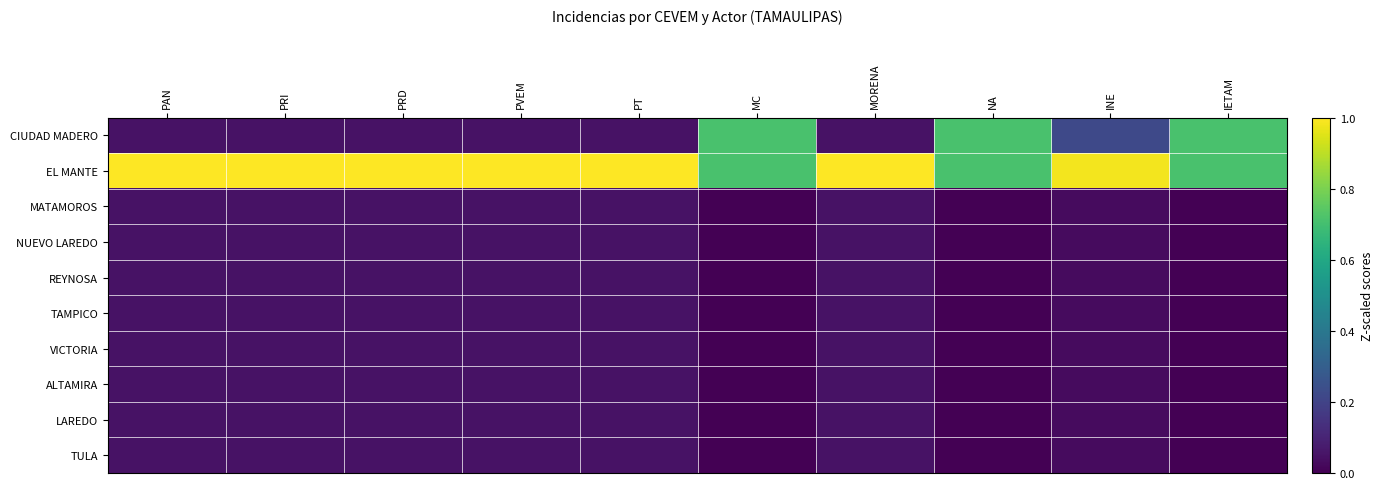

Reading right to left, transcribe all the data shown in this chart.

CIUDAD MADERO: IETAM=0.7	INE=0.2	NA=0.7	MORENA=0.0	MC=0.7	PT=0.0	PVEM=0.0	PRD=0.0	PRI=0.0	PAN=0.0
EL MANTE: IETAM=0.7	INE=1.0	NA=0.7	MORENA=1.0	MC=0.7	PT=1.0	PVEM=1.0	PRD=1.0	PRI=1.0	PAN=1.0
MATAMOROS: IETAM=0.0	INE=0.0	NA=0.0	MORENA=0.0	MC=0.0	PT=0.0	PVEM=0.0	PRD=0.0	PRI=0.0	PAN=0.0
NUEVO LAREDO: IETAM=0.0	INE=0.0	NA=0.0	MORENA=0.0	MC=0.0	PT=0.0	PVEM=0.0	PRD=0.0	PRI=0.0	PAN=0.0
REYNOSA: IETAM=0.0	INE=0.0	NA=0.0	MORENA=0.0	MC=0.0	PT=0.0	PVEM=0.0	PRD=0.0	PRI=0.0	PAN=0.0
TAMPICO: IETAM=0.0	INE=0.0	NA=0.0	MORENA=0.0	MC=0.0	PT=0.0	PVEM=0.0	PRD=0.0	PRI=0.0	PAN=0.0
VICTORIA: IETAM=0.0	INE=0.0	NA=0.0	MORENA=0.0	MC=0.0	PT=0.0	PVEM=0.0	PRD=0.0	PRI=0.0	PAN=0.0
ALTAMIRA: IETAM=0.0	INE=0.0	NA=0.0	MORENA=0.0	MC=0.0	PT=0.0	PVEM=0.0	PRD=0.0	PRI=0.0	PAN=0.0
LAREDO: IETAM=0.0	INE=0.0	NA=0.0	MORENA=0.0	MC=0.0	PT=0.0	PVEM=0.0	PRD=0.0	PRI=0.0	PAN=0.0
TULA: IETAM=0.0	INE=0.0	NA=0.0	MORENA=0.0	MC=0.0	PT=0.0	PVEM=0.0	PRD=0.0	PRI=0.0	PAN=0.0